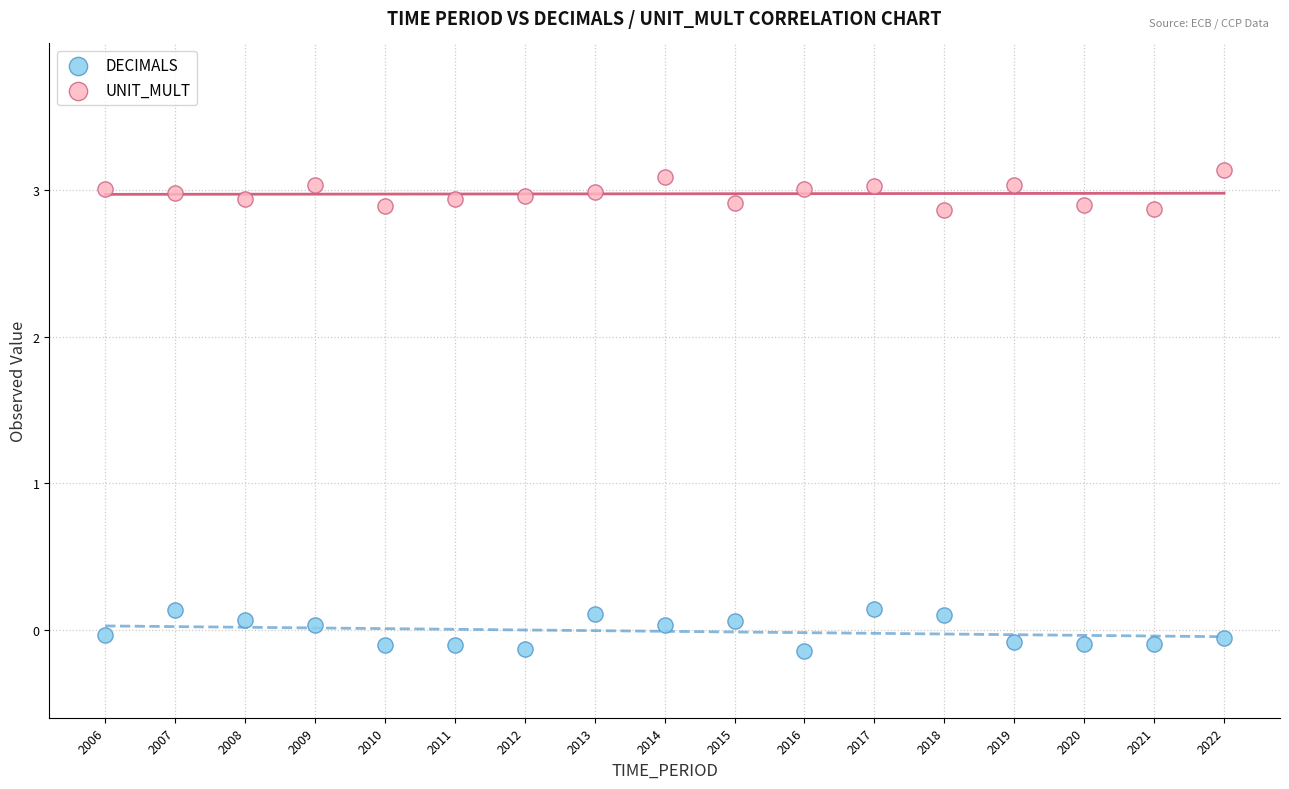

Which series reaches the maximum Y coordinate?

UNIT_MULT